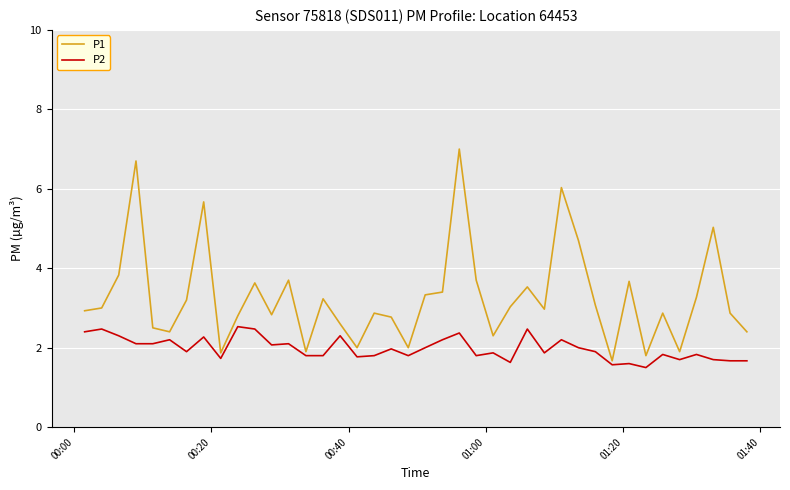

What is the greatest value displayed?

7.0